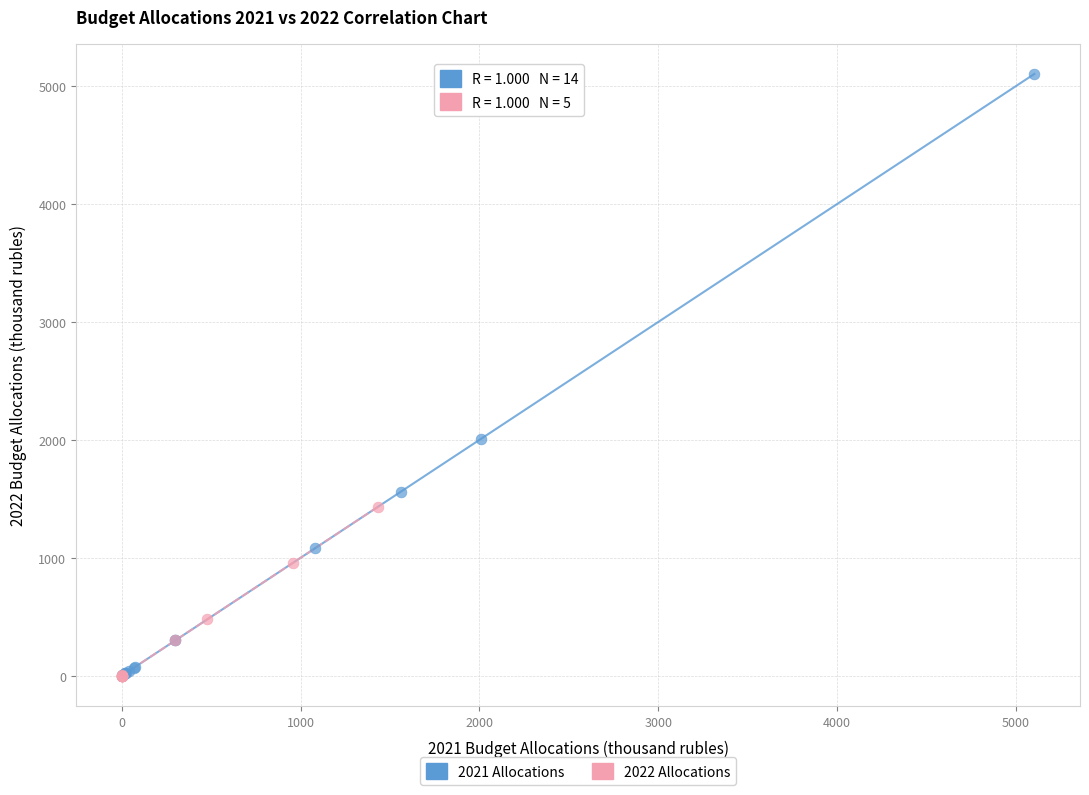

Which series has the widest spread of Y values?

2021 Allocations